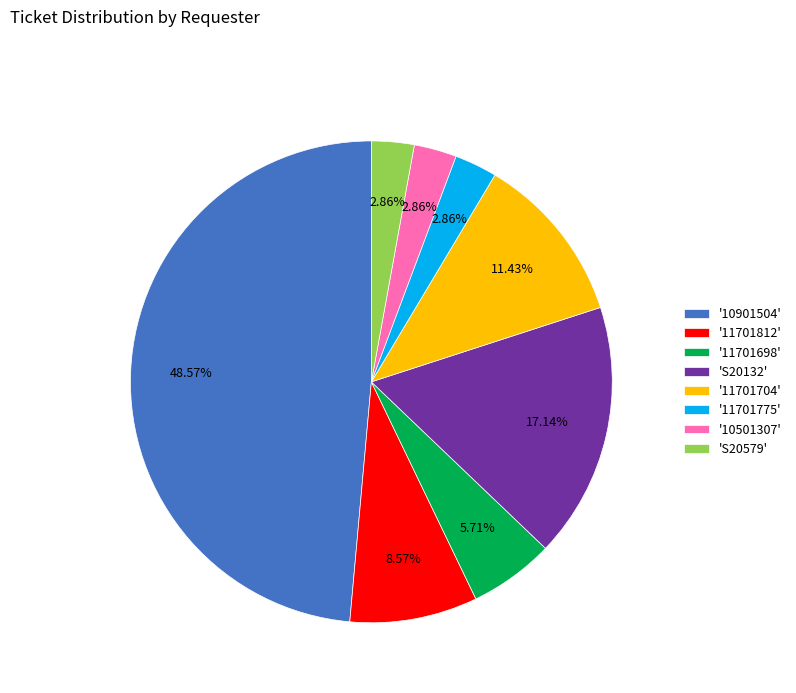

Do '11701704' and '11701812' together represent more than half of the pie?

No